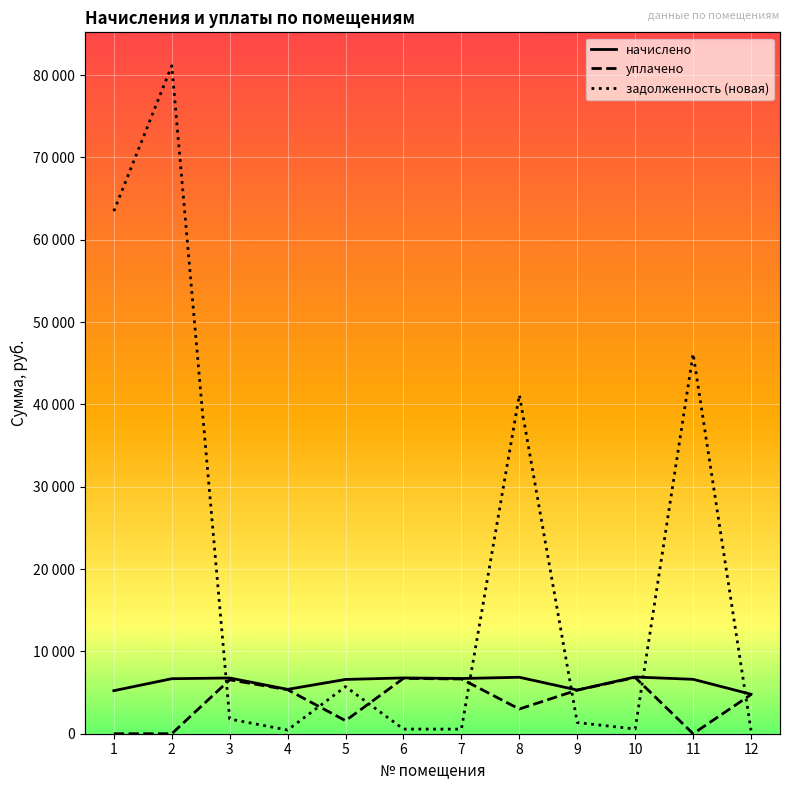

Does the chart display data point markers on the line(s)?

No